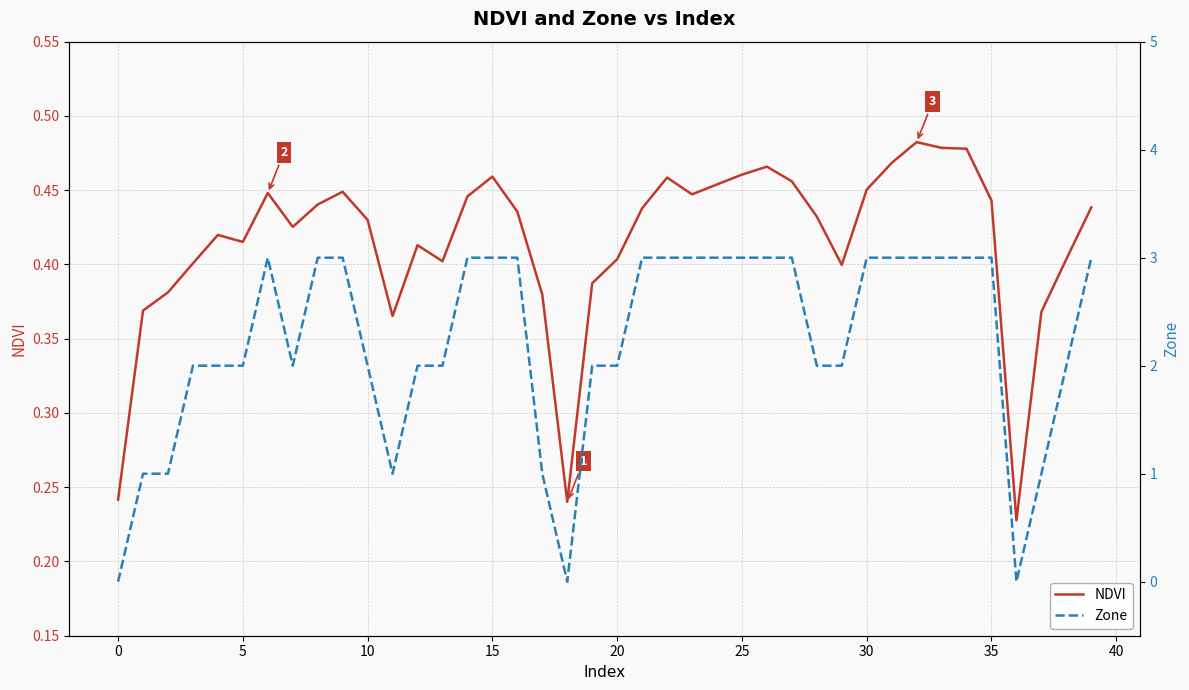

Reading right to left, what are all the values shown in this chart?

NDVI: 0.4	0.4	0.4	0.2	0.4	0.5	0.5	0.5	0.5	0.5	0.4	0.4	0.5	0.5	0.5	0.5	0.4	0.5	0.4	0.4	0.4	0.2	0.4	0.4	0.5	0.4	0.4	0.4	0.4	0.4	0.4	0.4	0.4	0.4	0.4	0.4	0.4	0.4	0.4	0.2
Zone: 3.0	2.0	1.0	0.0	3.0	3.0	3.0	3.0	3.0	3.0	2.0	2.0	3.0	3.0	3.0	3.0	3.0	3.0	3.0	2.0	2.0	0.0	1.0	3.0	3.0	3.0	2.0	2.0	1.0	2.0	3.0	3.0	2.0	3.0	2.0	2.0	2.0	1.0	1.0	0.0